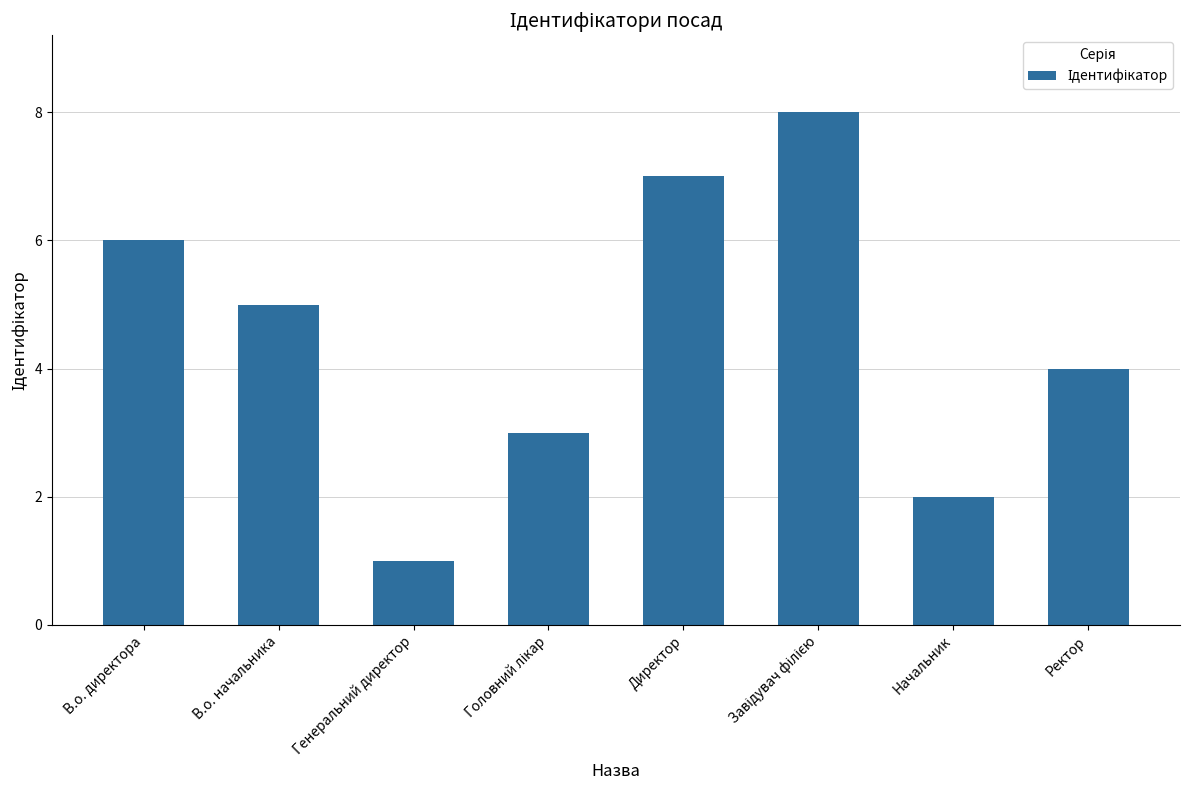

Read the value at Ректор.

4